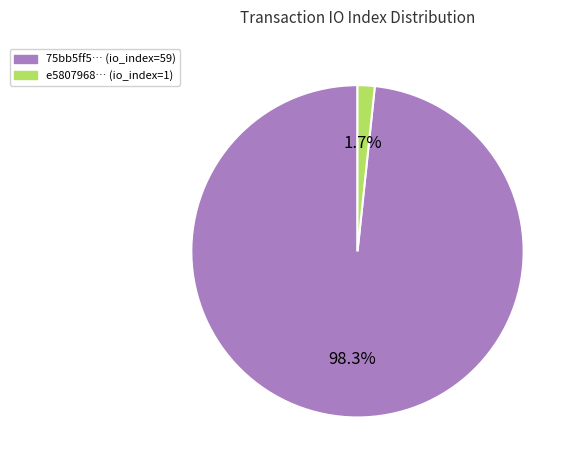

Is there a majority slice in this chart?

Yes